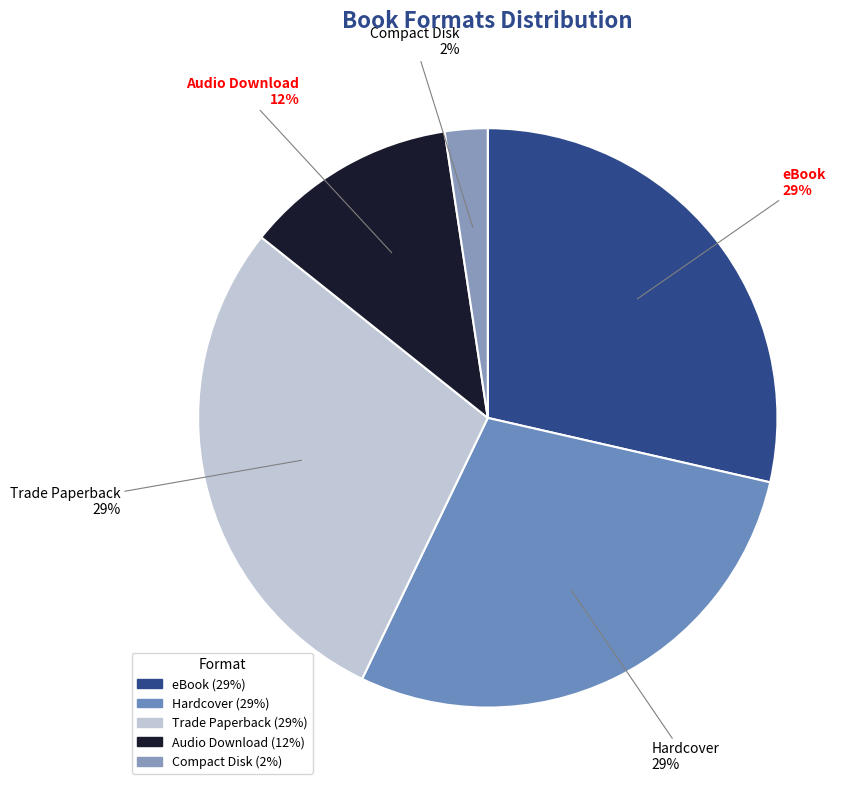

Do Compact Disk and Trade Paperback together represent more than half of the pie?

No